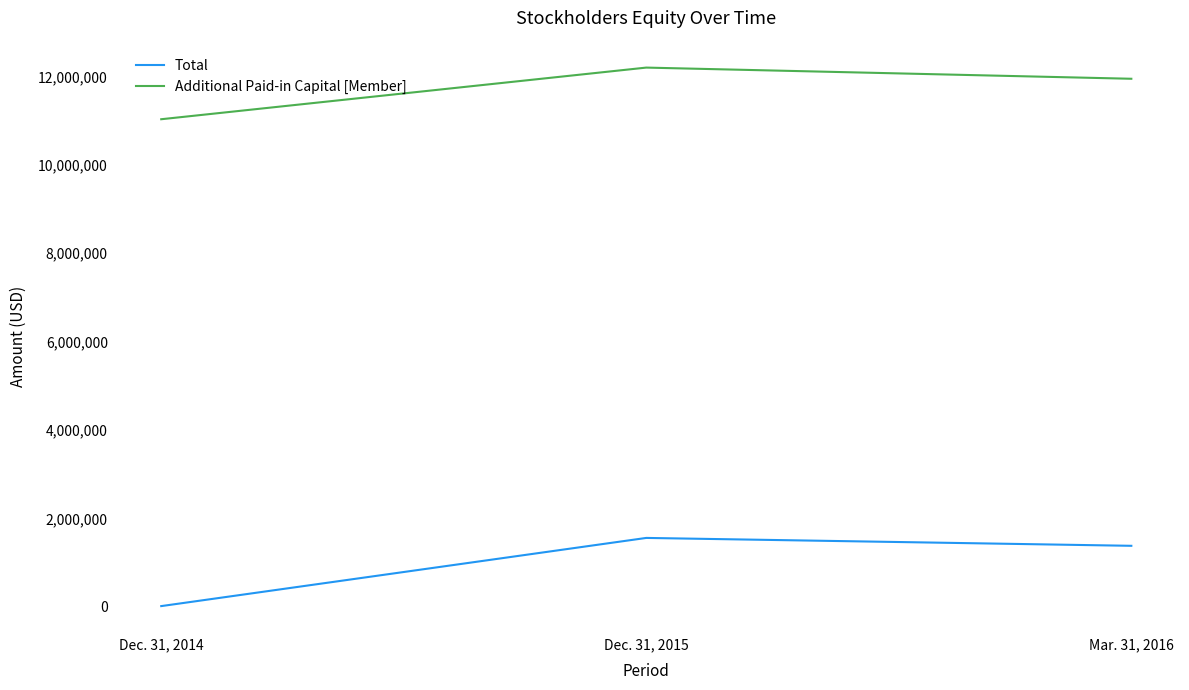

Which series changed the most between Dec. 31, 2014 and Mar. 31, 2016?

Total